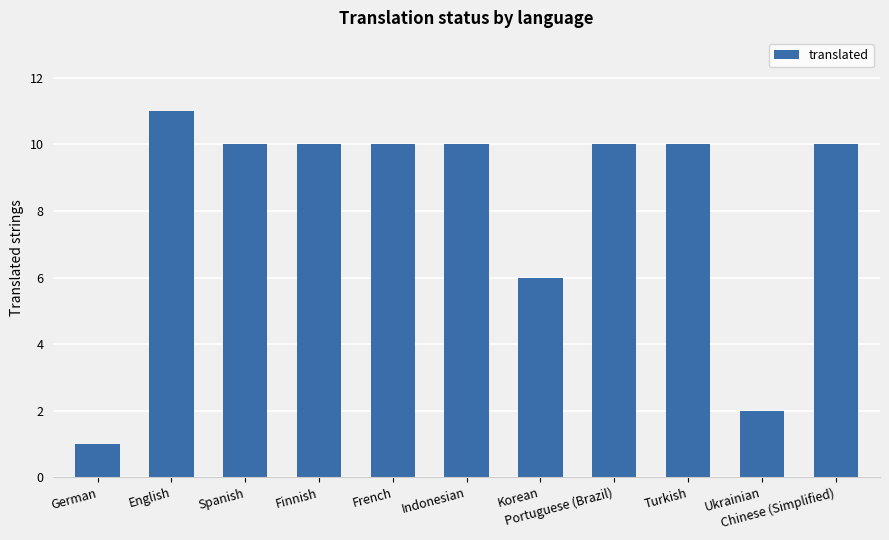

What is the difference between the second highest and second lowest values?

8